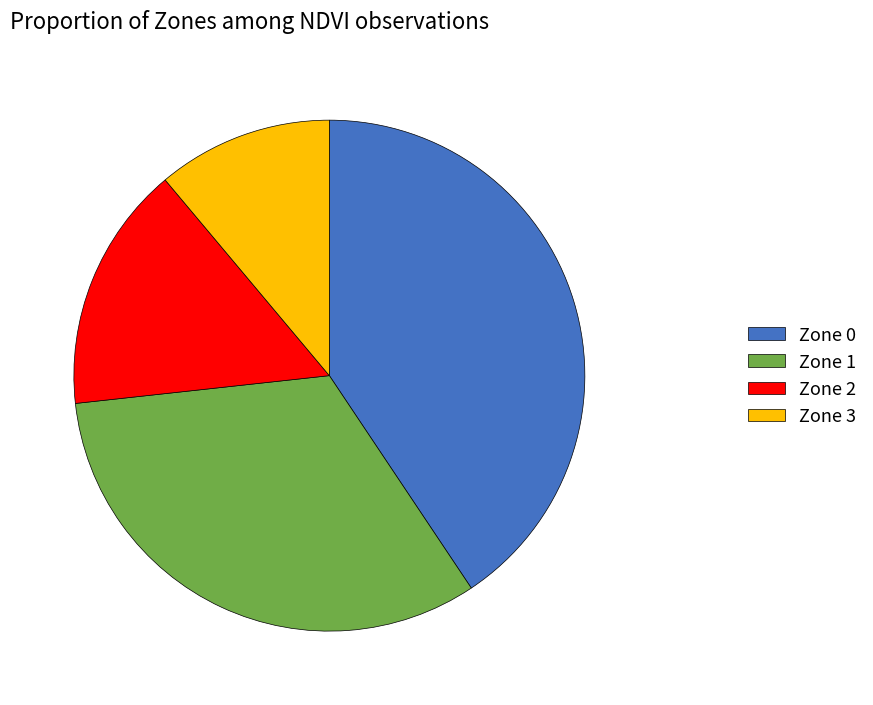

Do Zone 2 and Zone 0 together represent more than half of the pie?

Yes